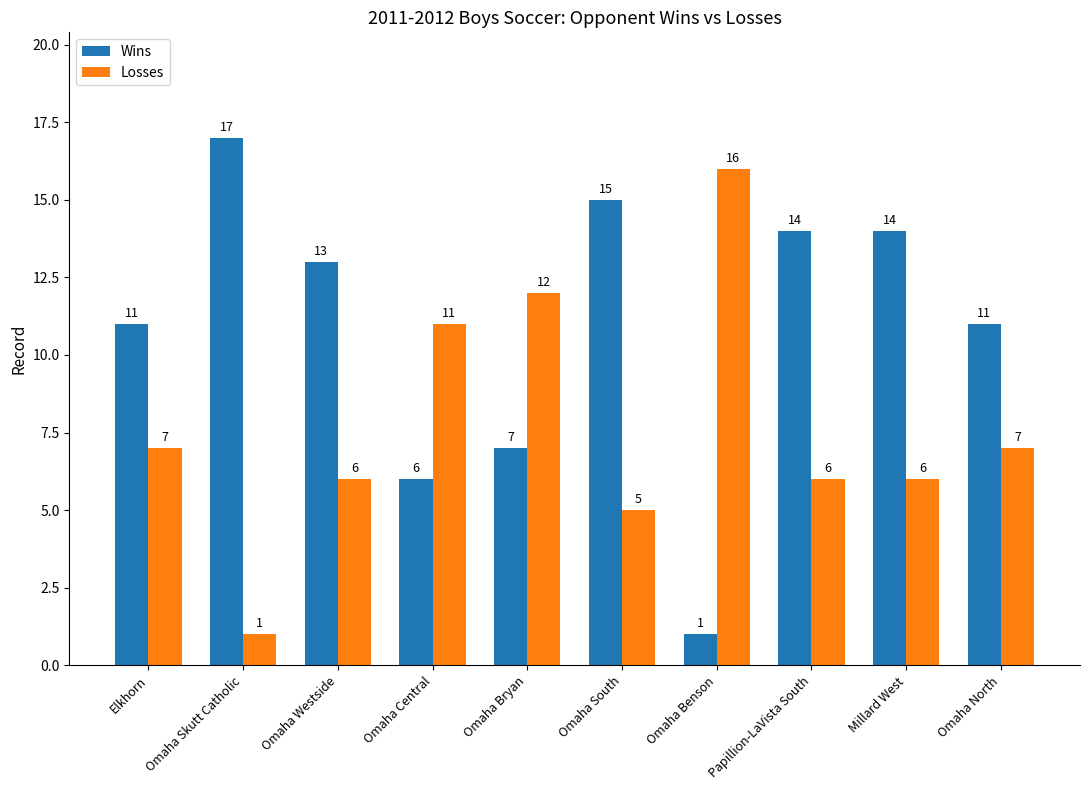

What is the minimum value shown in the chart?

1